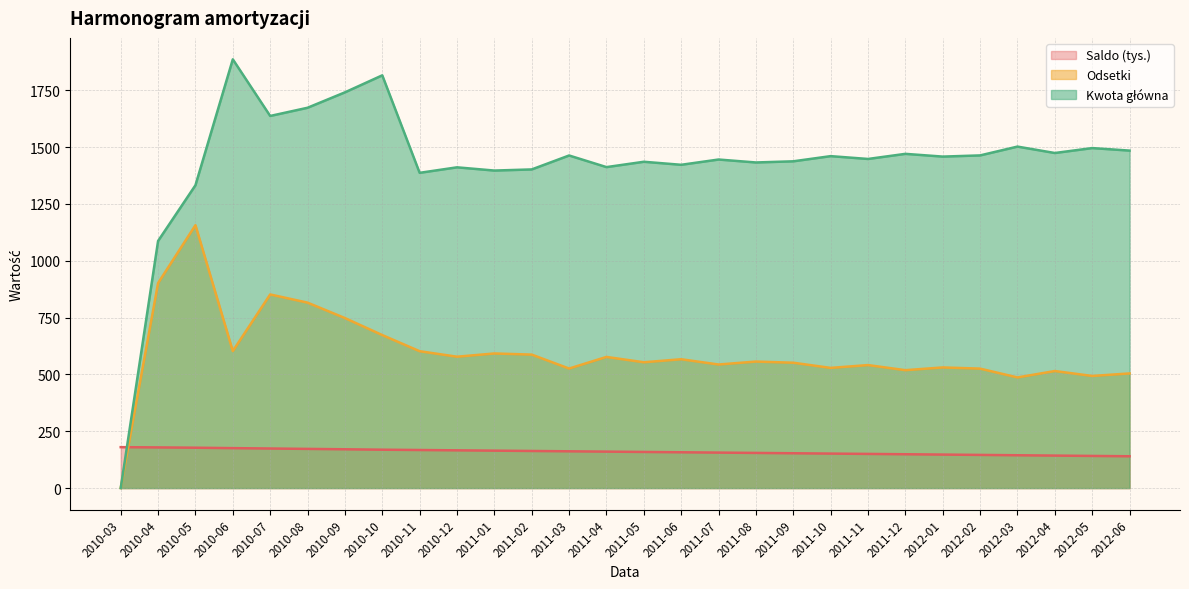

What are all the series names shown in the legend?

Saldo, Odsetki, Kwota główna